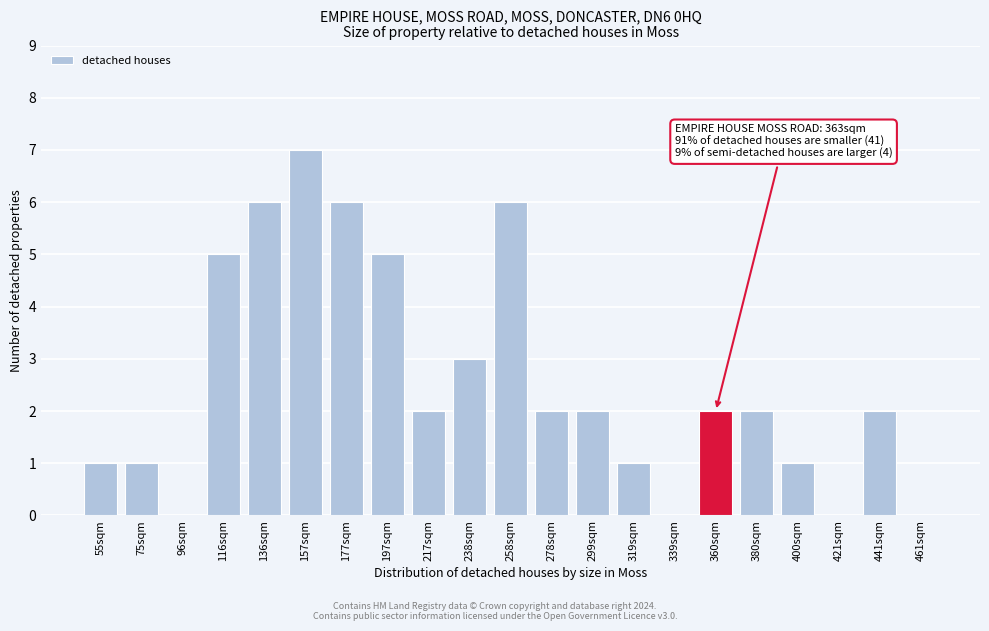

Reading right to left, extract all data points from this chart.

461sqm=0	441sqm=2	421sqm=0	400sqm=1	380sqm=2	360sqm=2	339sqm=0	319sqm=1	299sqm=2	278sqm=2	258sqm=6	238sqm=3	217sqm=2	197sqm=5	177sqm=6	157sqm=7	136sqm=6	116sqm=5	96sqm=0	75sqm=1	55sqm=1